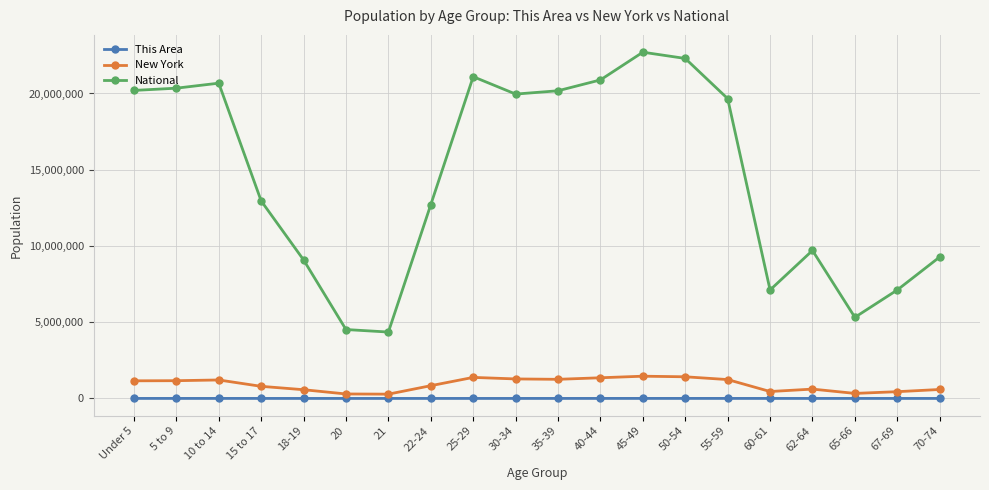

In National, how many points are higher than both neighbors (excluding endpoints)?

4